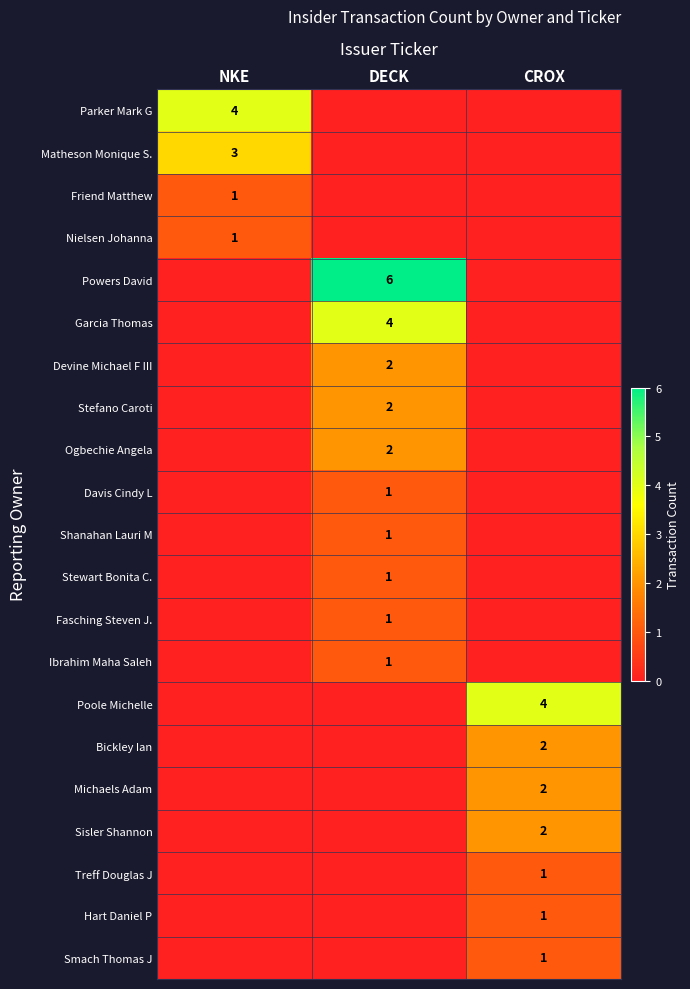

At how many categories does at least one series exceed 4?

1